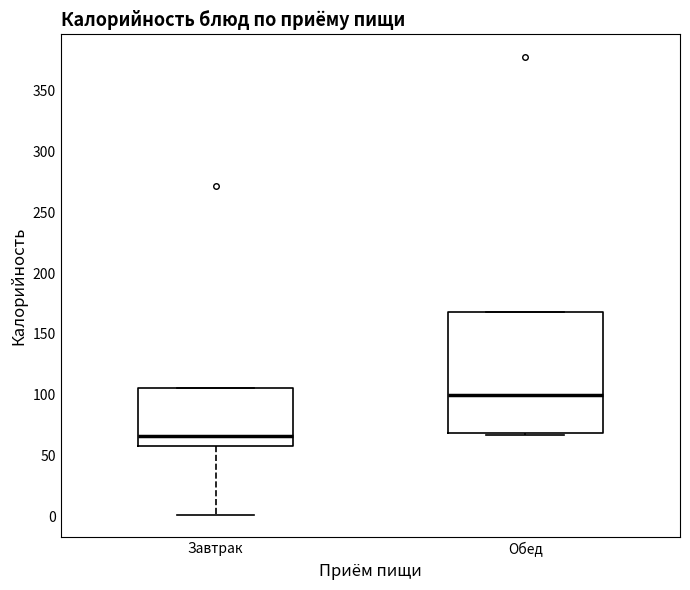

Reading left to right, transcribe this box plot: for each box, give where its median line is, the range the box spans, and where its two whiskers end, as read against the y-axis. The values are not printed on the chart, so give them approximately, as read against the axis.

Завтрак: median 65, box 60 to 105, whiskers 0 to 105
Обед: median 100, box 70 to 170, whiskers 65 to 170